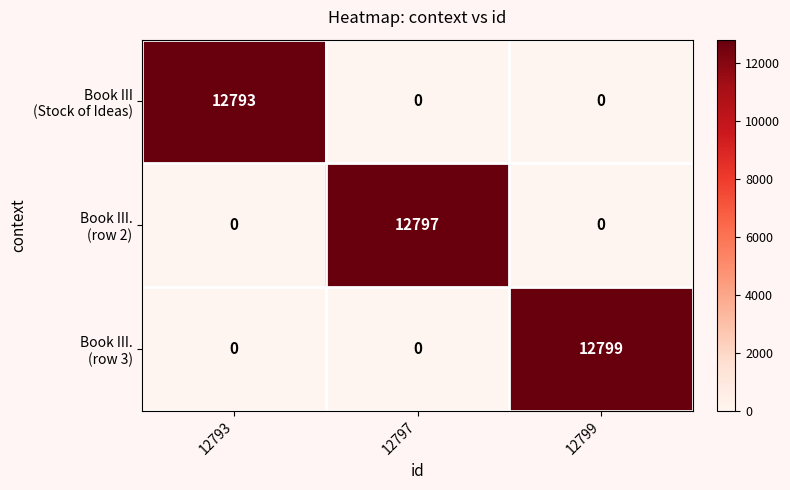

What is the spread (max minus min) of values at 12797?

12797